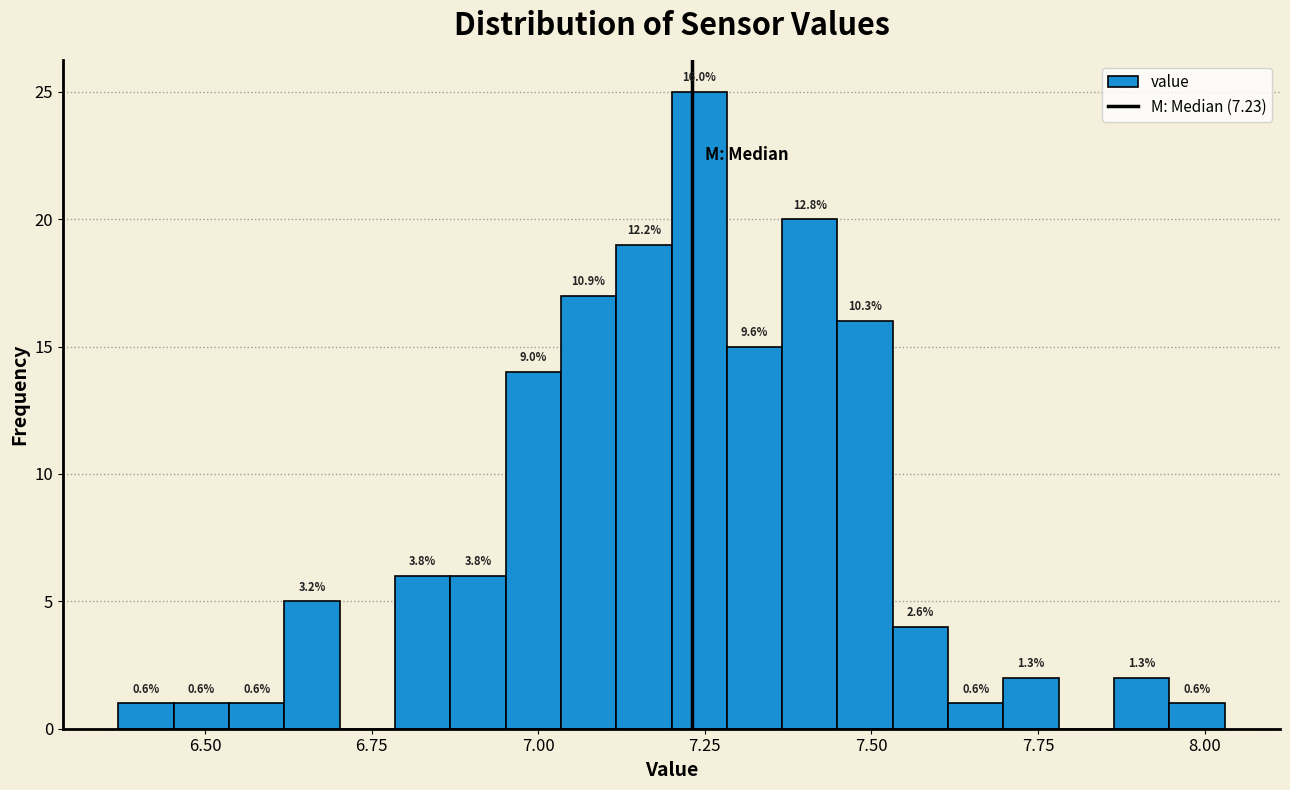

Around what value on the x-axis is the tallest bar? Give the approximate position of its centre, as read against the axis.

7.25